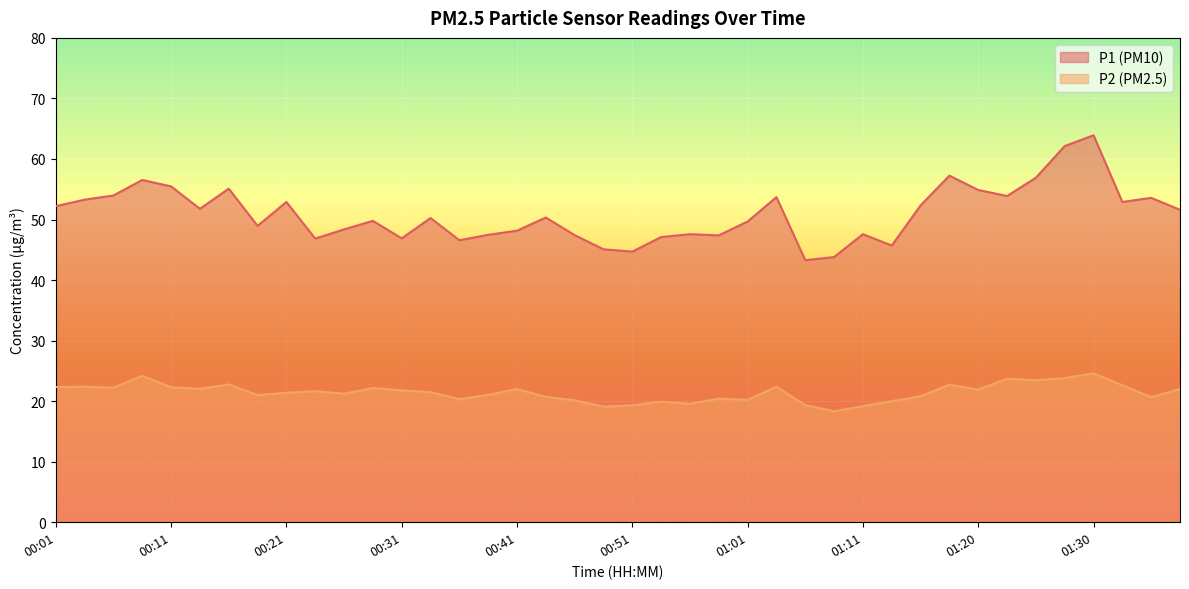

Which has a higher value, 00:36 or 00:23?

00:23